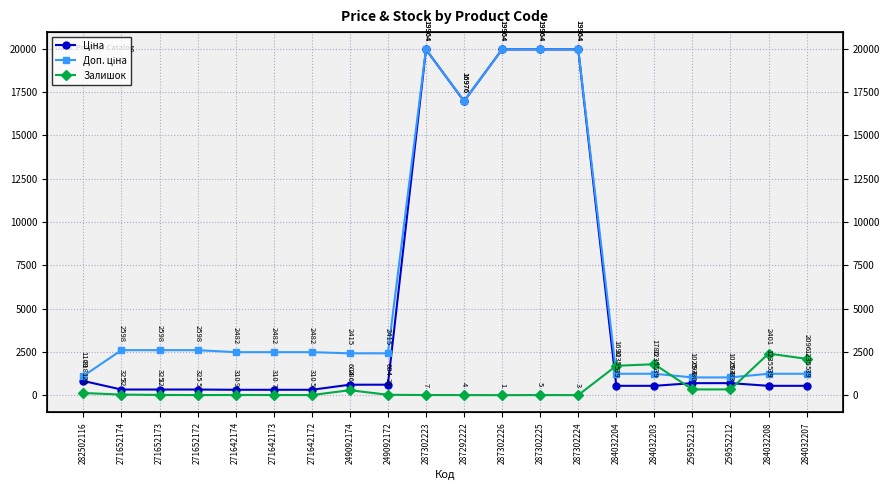

What is the value of the Ціна point at the 19th from the left?

539.0